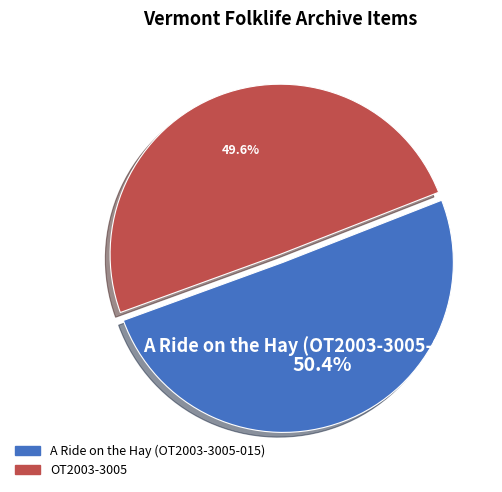

Which has a higher value, OT2003-3005 or A Ride on the Hay (OT2003-3005-015)?

A Ride on the Hay (OT2003-3005-015)